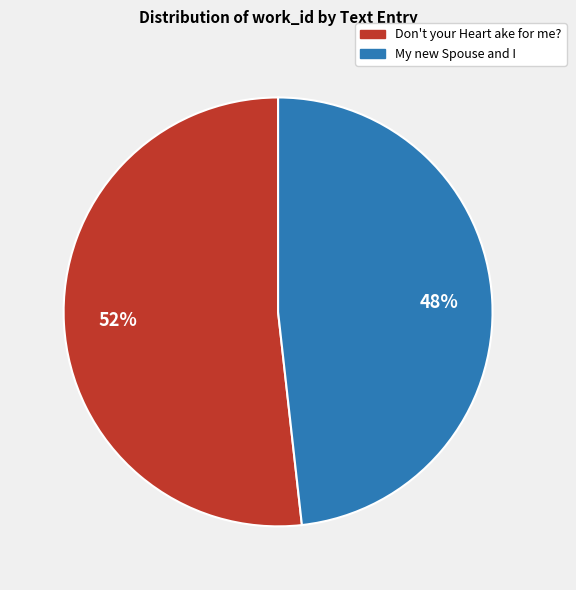

What is the ratio of the value at Don't your Heart ake for me? to the value at My new Spouse and I?

1.1